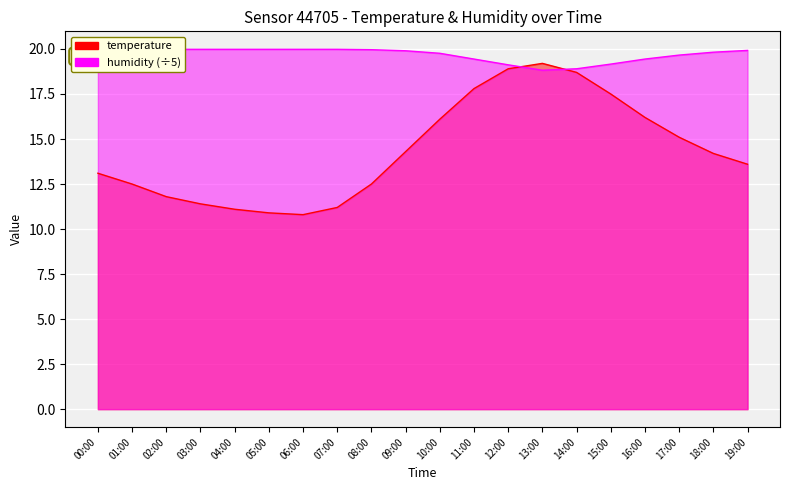

What is the difference between the maximum and minimum values in the humidity series?

1.2